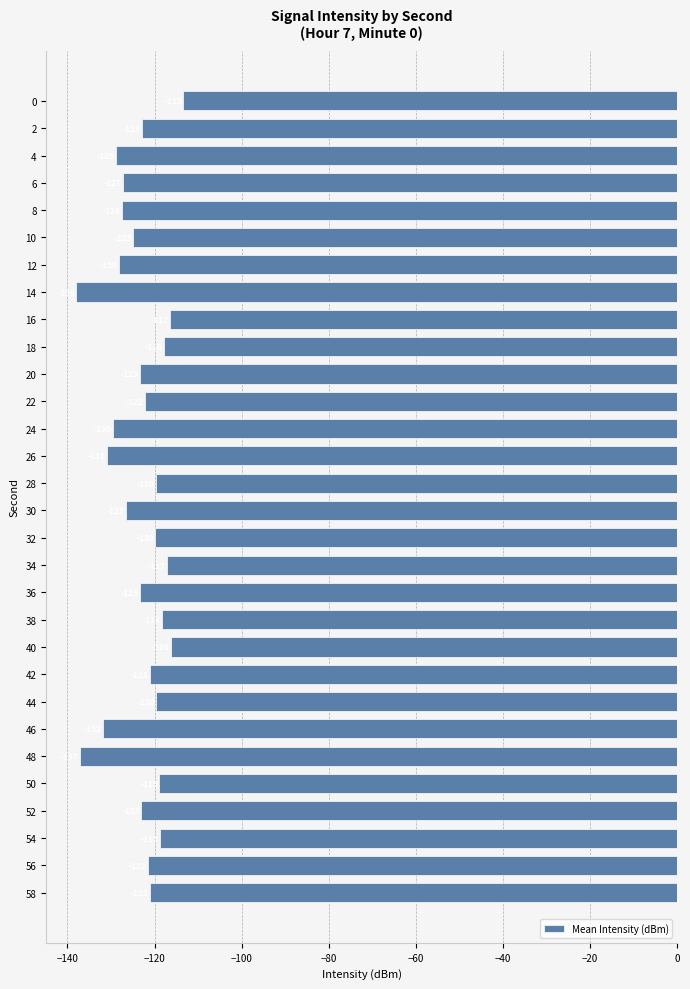

What is the value of the 27th bar from the top?

-123.0